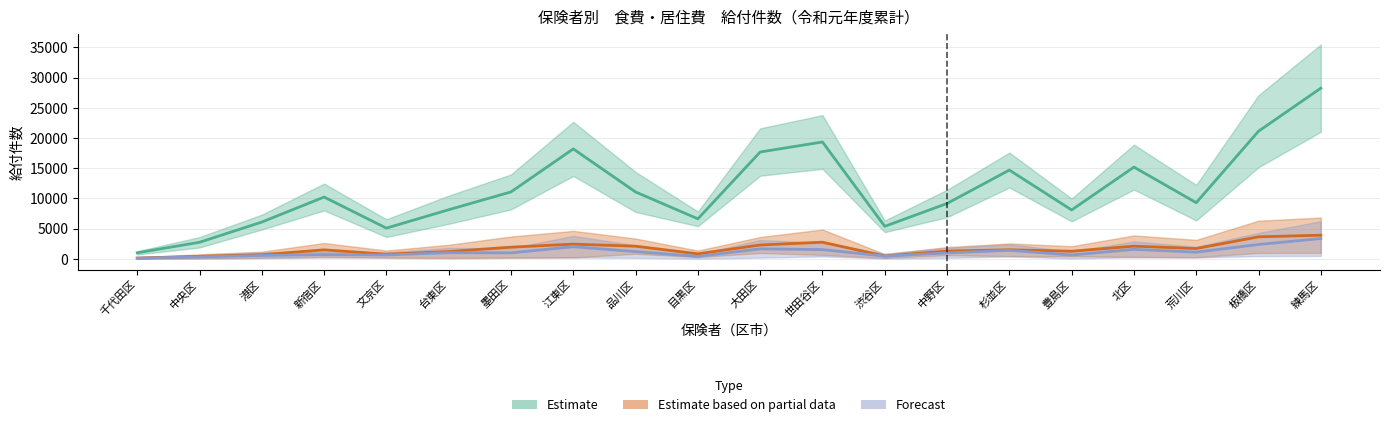

True or false: 食費_介護療養型 and 食費_介護老人福祉施設 cross at least once.

False